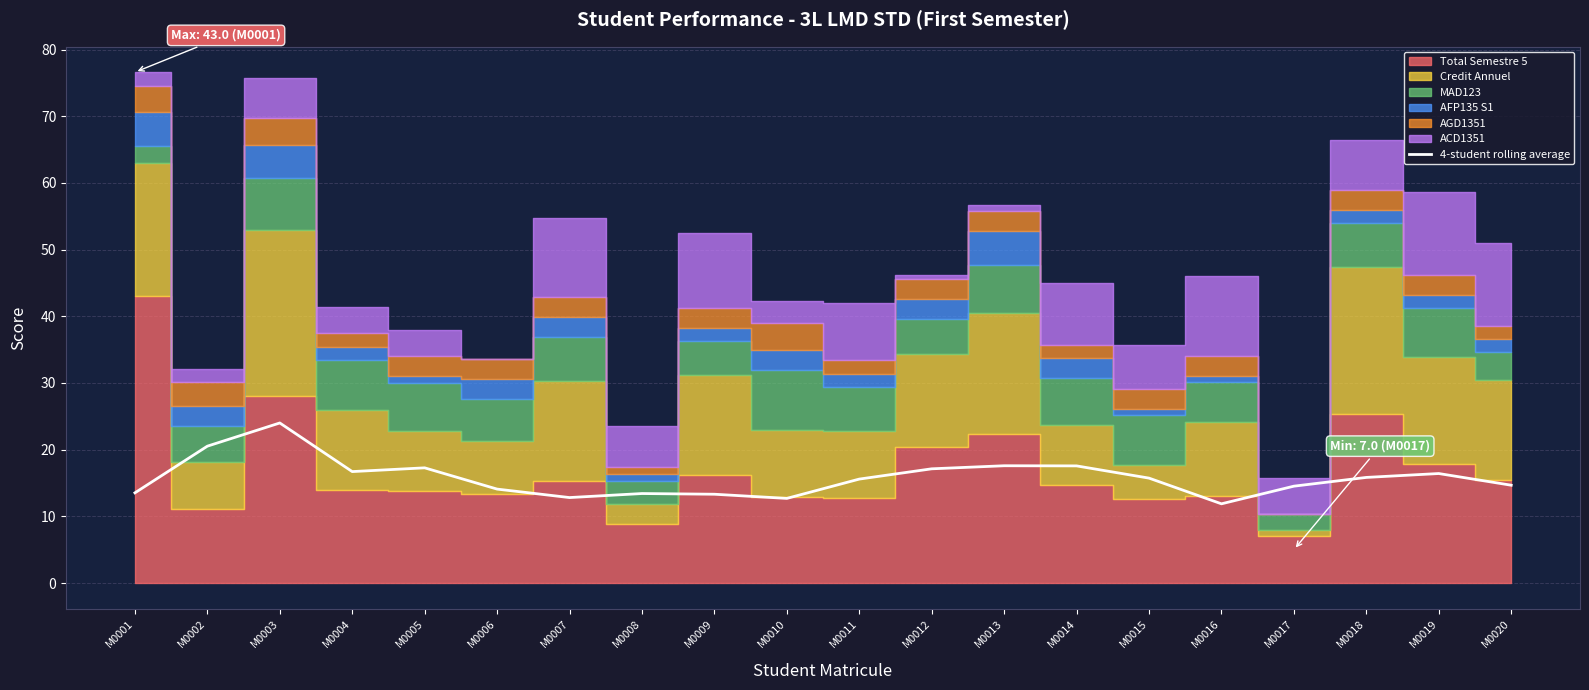

What is the difference between the maximum and minimum values?

12.1